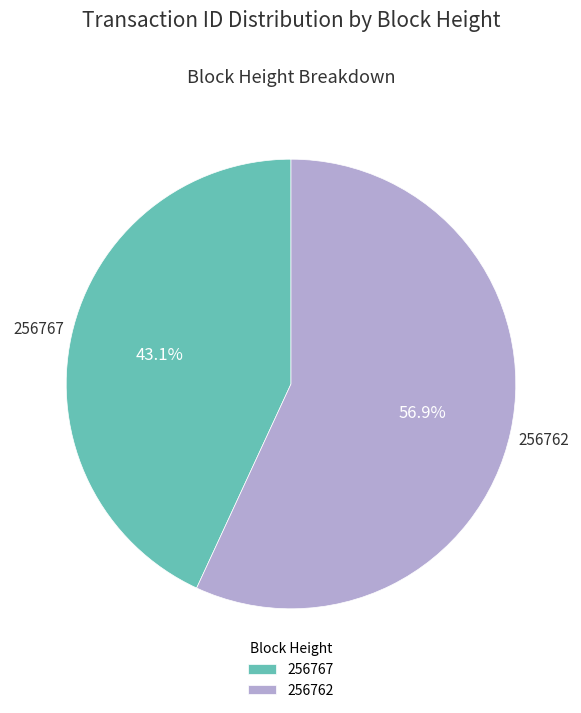

The 256767 slice represents 43% of the pie. True or false?

True